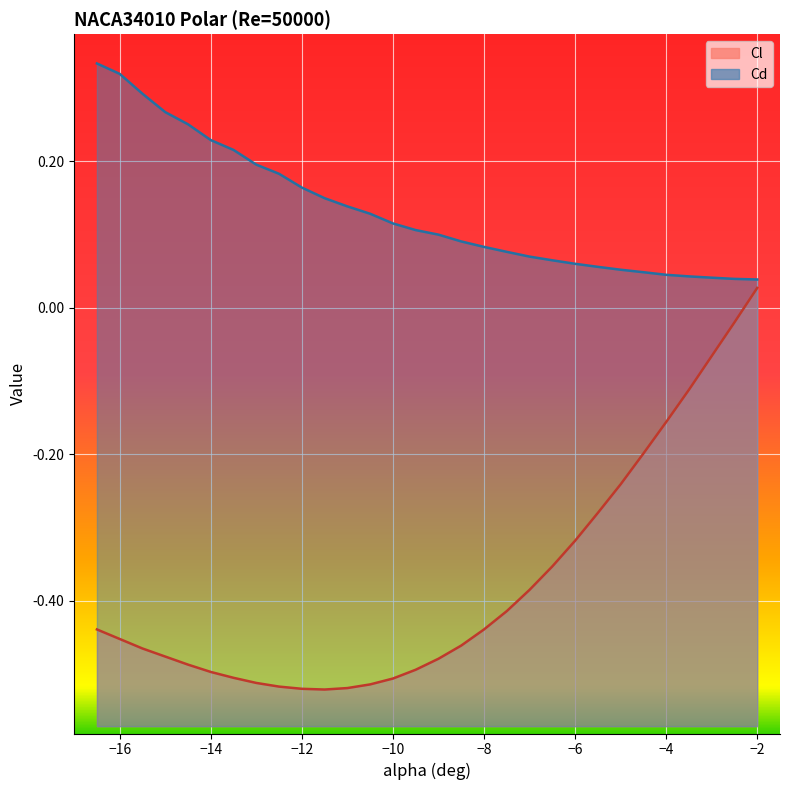

What is the average value of the Cd (line) series?

0.1